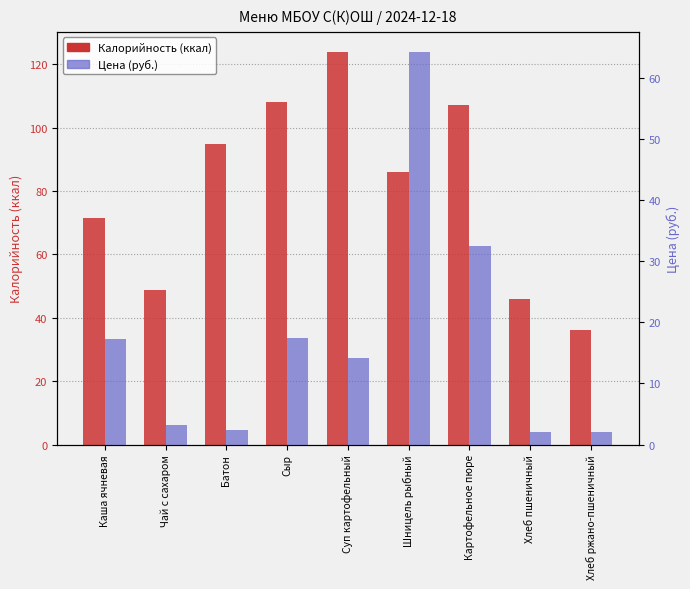

Are the bars horizontal?

No